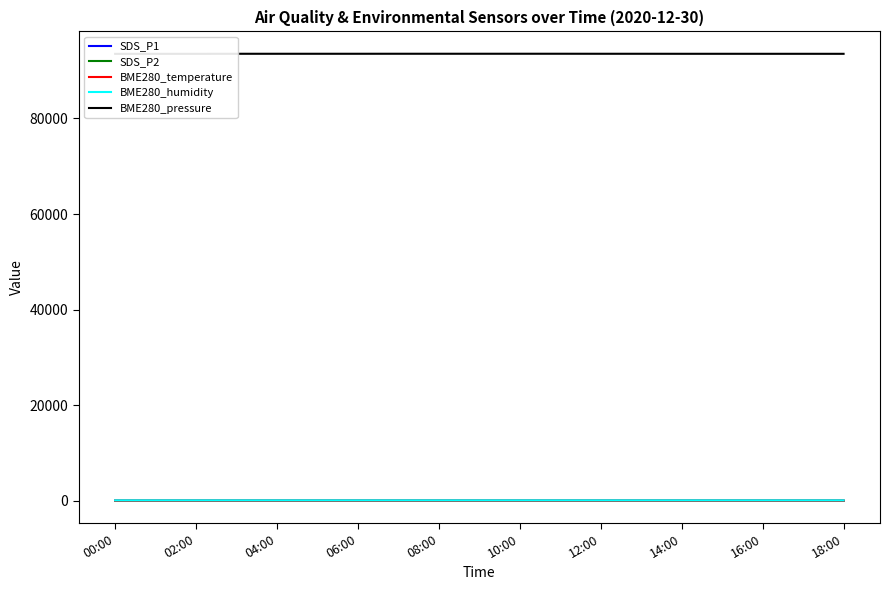

Which series has the largest total across all categories?

BME280_pressure